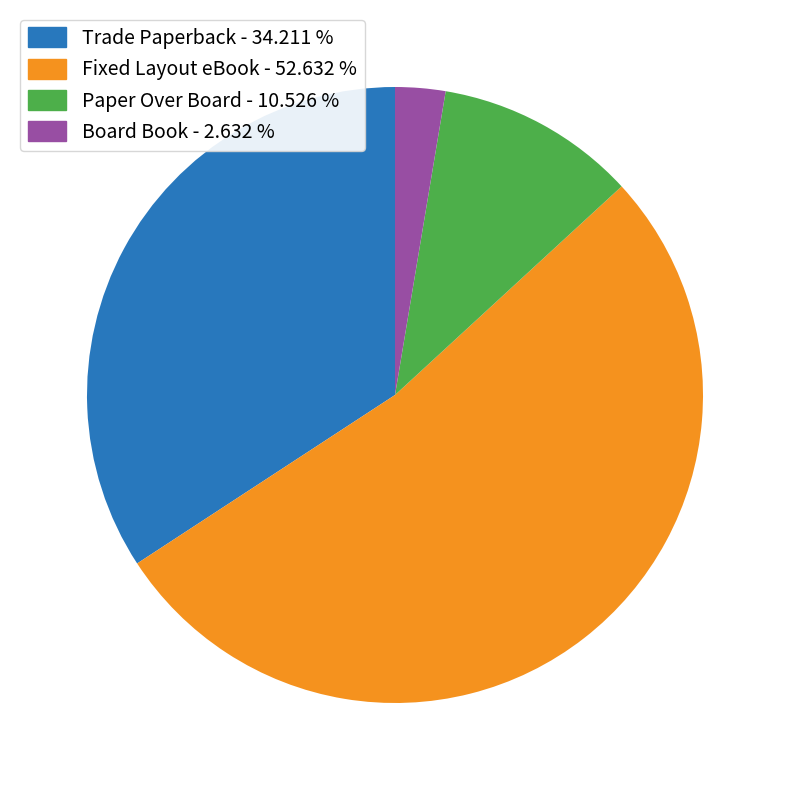

Which slice represents more than half of the pie?

Fixed Layout eBook